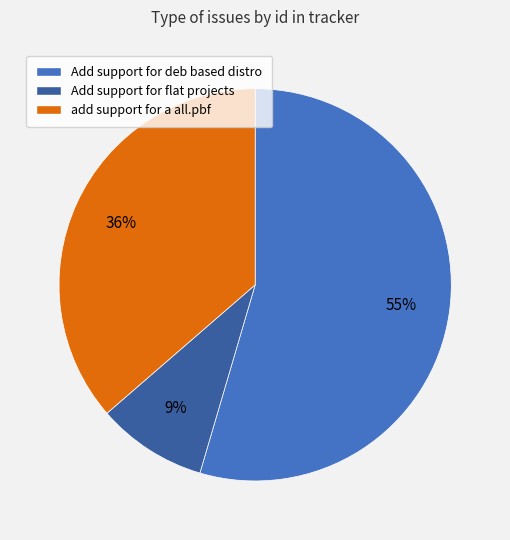

Is Add support for deb based distro the majority of the pie?

Yes